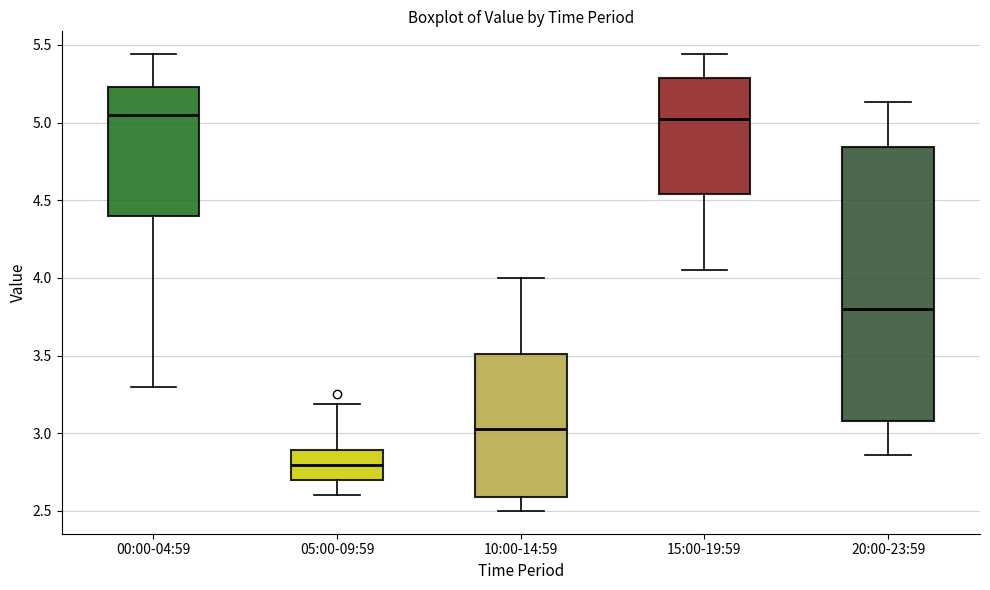

Where does the lower whisker of the box for 00:00-04:59 end on the y-axis? The values are not printed on the chart, so give them approximately, as read against the axis.

3.30